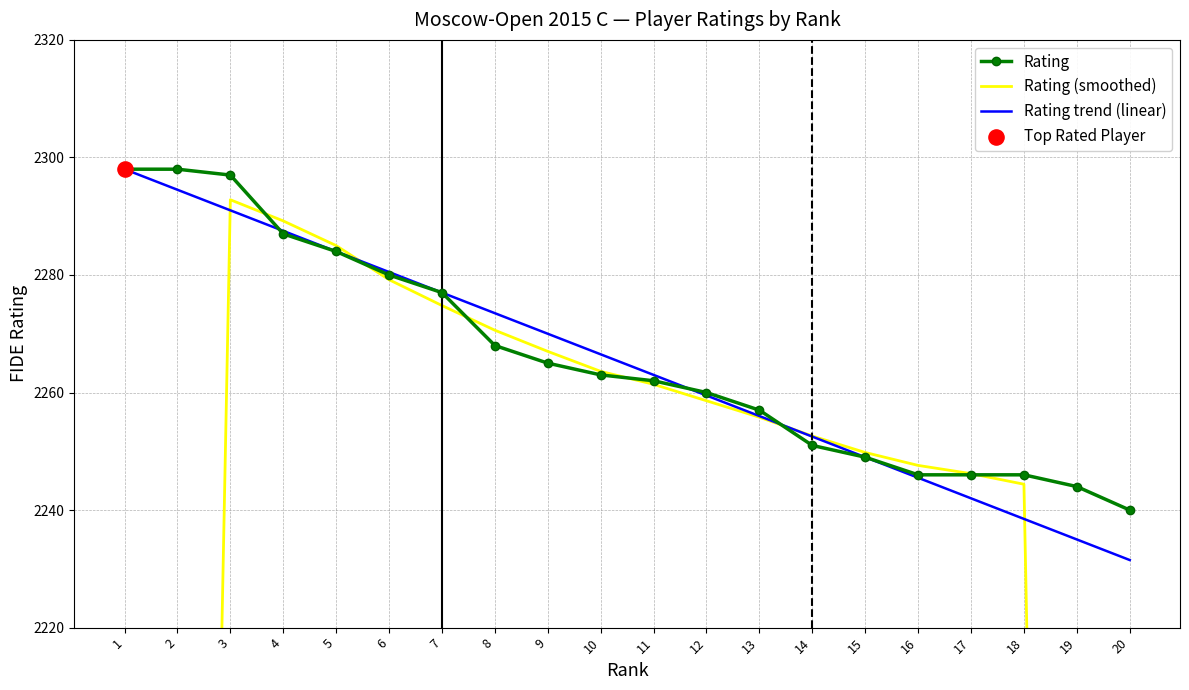

Is the value of Rating at 15 greater than the value of Rating trend (linear) at 12?

No